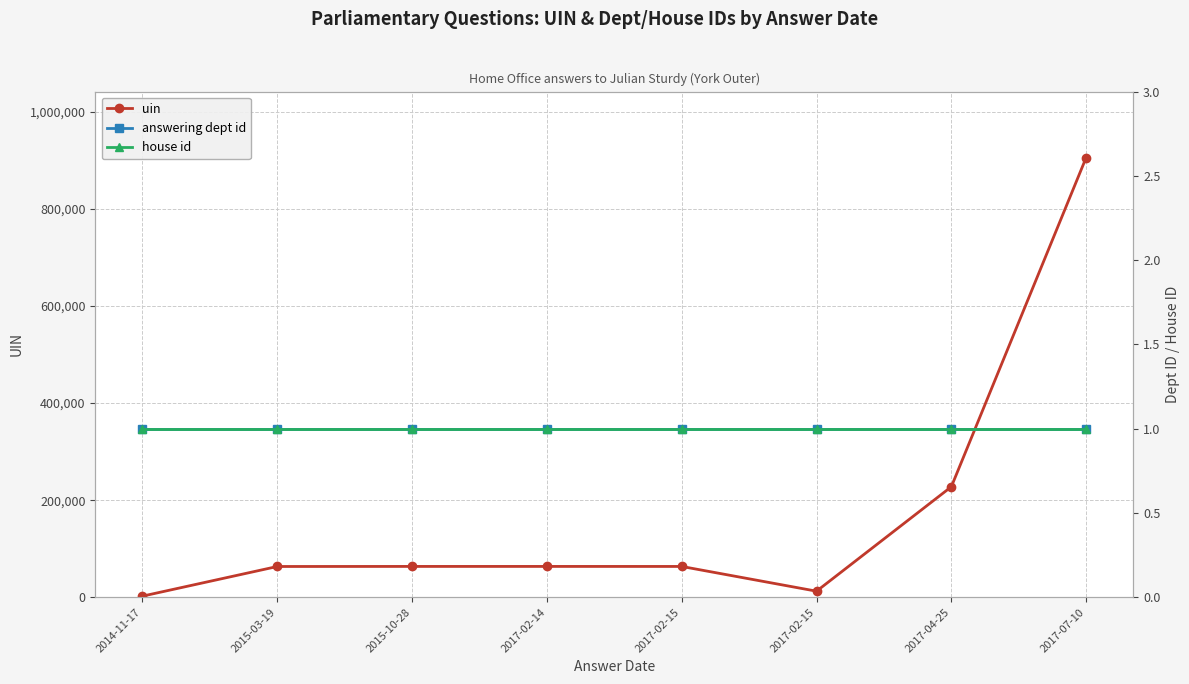

Reading left to right, list all the values displayed in this chart.

uin: 2014-11-17=2318	2015-03-19=63395	2015-10-28=63536	2017-02-14=63537	2017-02-15=63483	2017-02-15=12505	2017-04-25=227749	2017-07-10=906040
answering dept id: 2014-11-17=1	2015-03-19=1	2015-10-28=1	2017-02-14=1	2017-02-15=1	2017-02-15=1	2017-04-25=1	2017-07-10=1
house id: 2014-11-17=1	2015-03-19=1	2015-10-28=1	2017-02-14=1	2017-02-15=1	2017-02-15=1	2017-04-25=1	2017-07-10=1